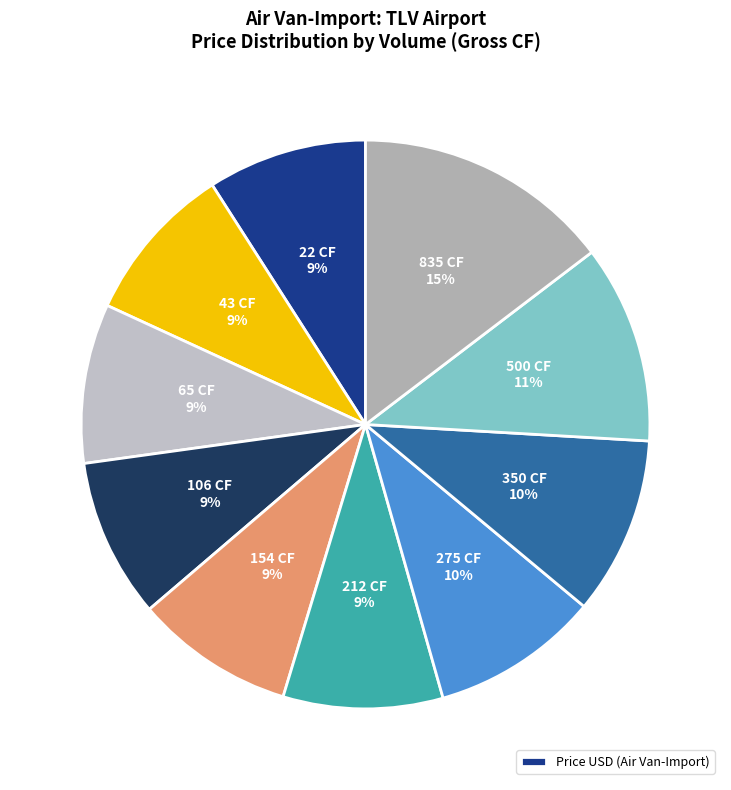

How many segments does this pie chart have?

10